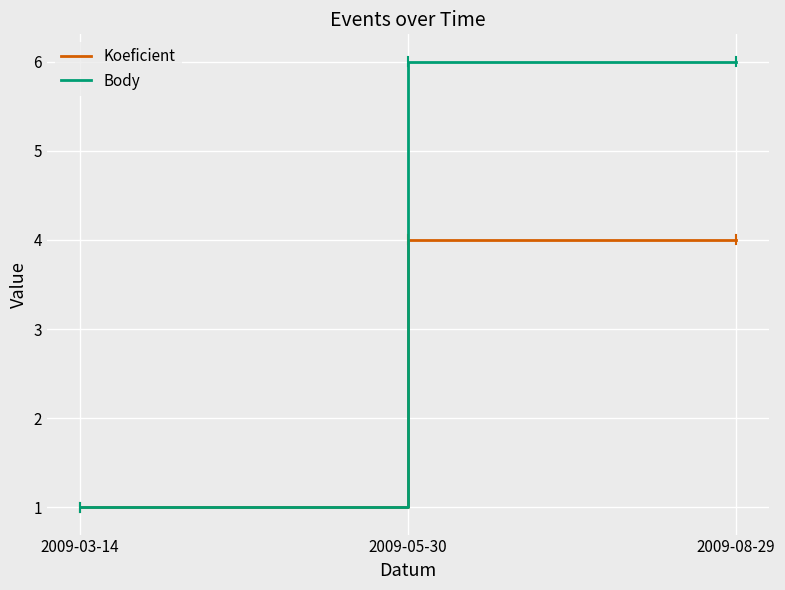

Which series changed the most between 2009-03-14 and 2009-08-29?

Body